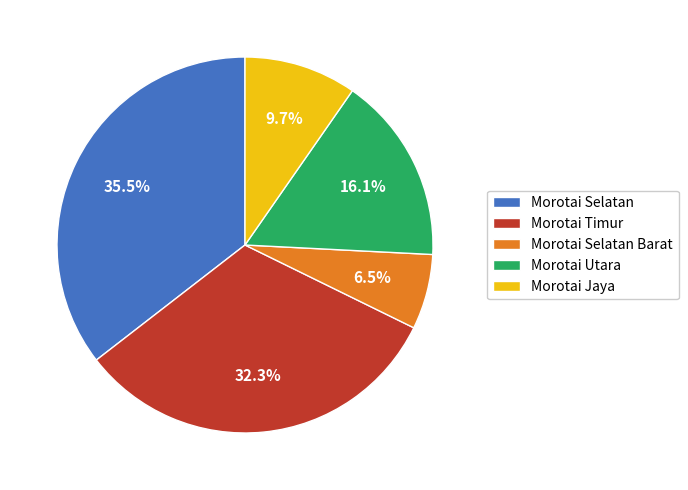

The Morotai Timur slice represents 32% of the pie. True or false?

True